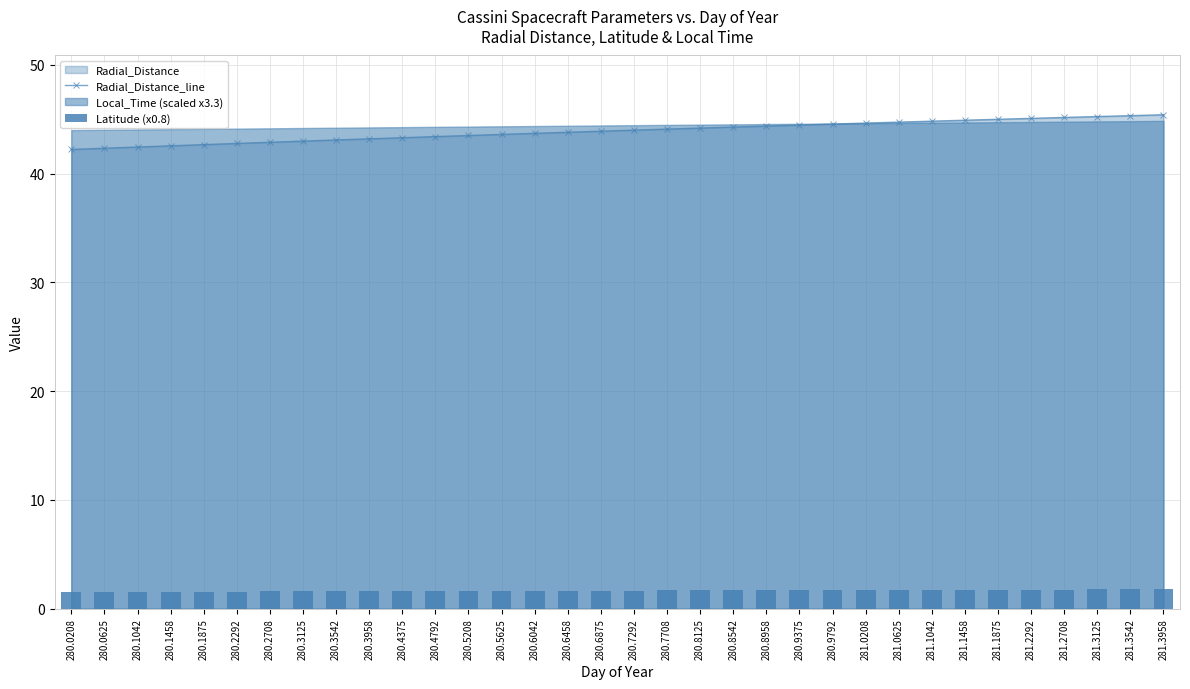

What is the lowest value of the Radial_Distance_line series?

42.2